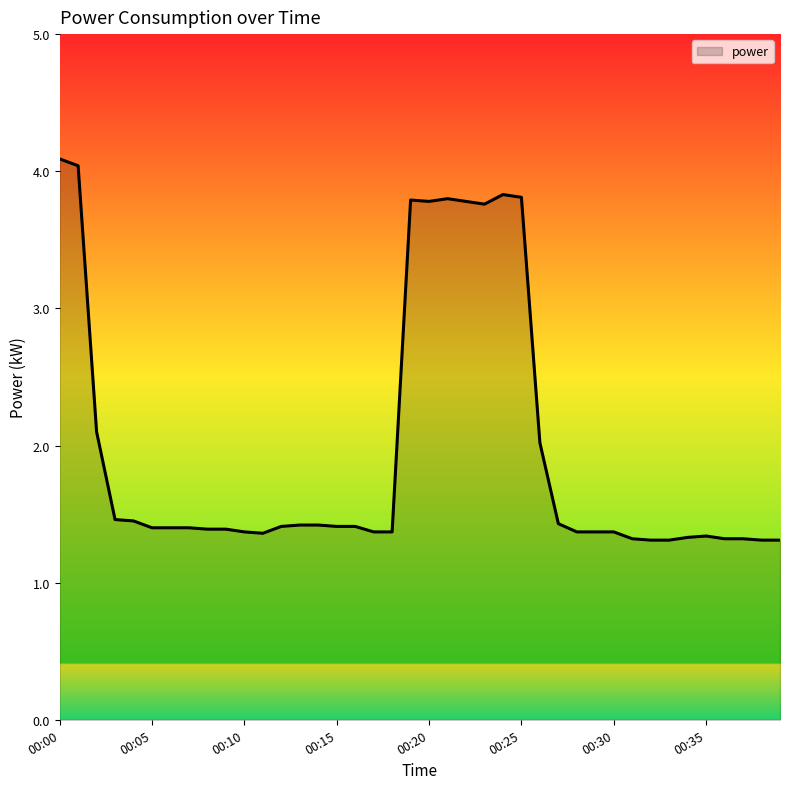

Is this an area chart (filled region under the line)?

Yes